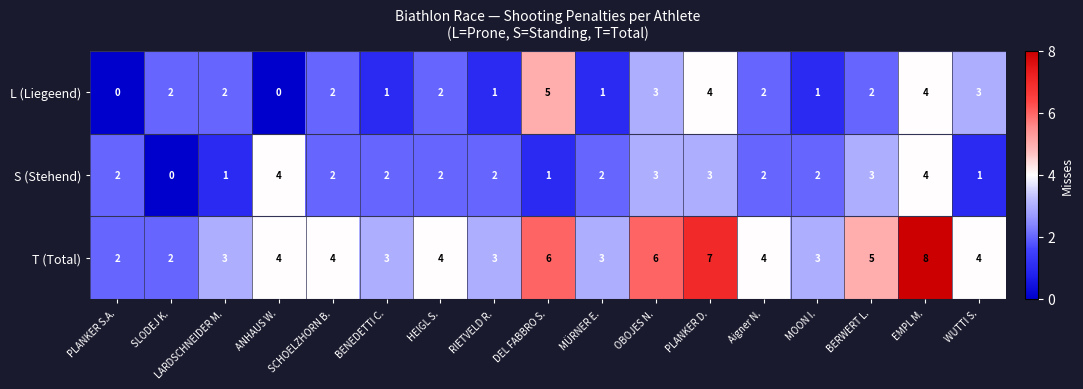

Is the value of S (Stehend) at ANHAUS W. greater than the value of T (Total) at BERWERT L.?

No